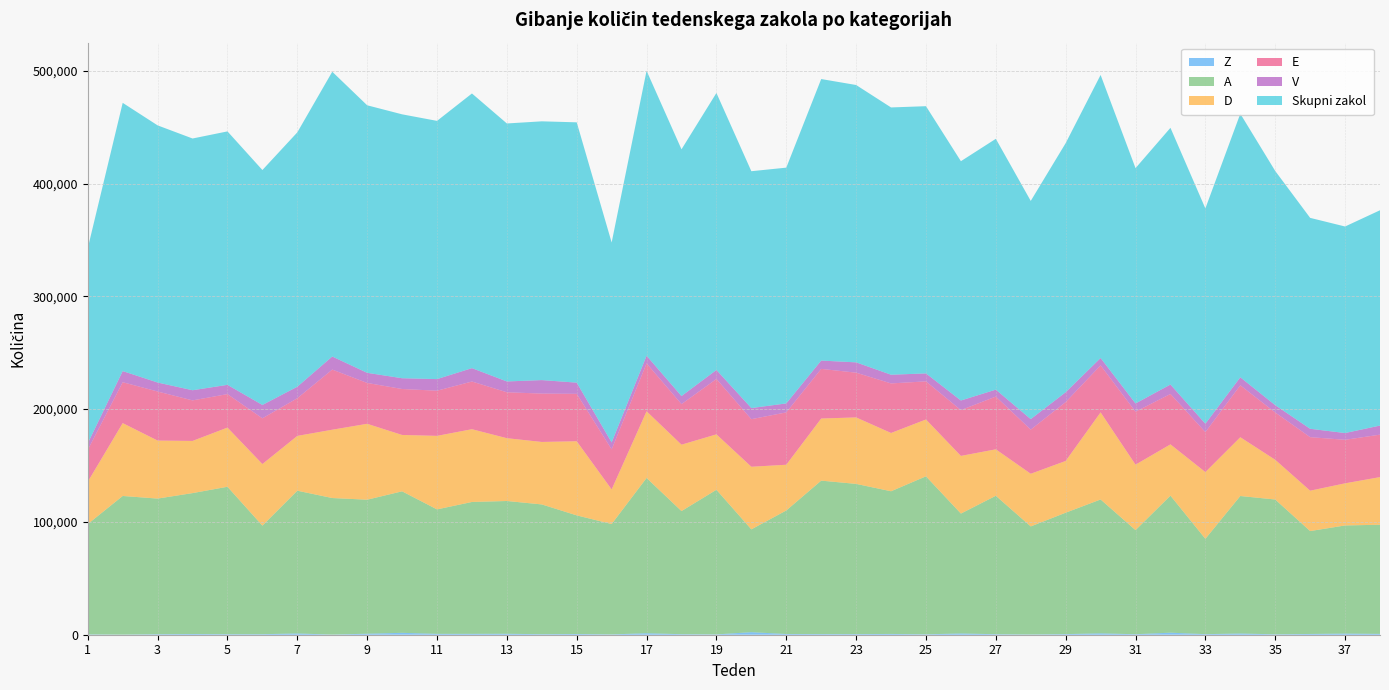

Reading left to right, list all the values displayed in this chart.

Z: 287	129	456	631	464	470	1124	128	895	1688	781	785	851	468	649	287	1327	474	294	2269	641	568	543	694	354	1119	451	236	540	1226	435	1817	498	1083	356	686	1008	754
A: 97823	122879	120246	124927	130719	96249	126550	121056	118813	125443	110333	116909	117703	115045	105160	97860	137657	109152	128213	91148	109511	136044	133179	126497	140085	106286	122728	95785	107641	118676	92304	121488	84543	121898	119515	91209	95871	96755
D: 37494	64600	51433	46262	52463	54612	48603	60577	67291	49976	65190	64515	55687	55404	65716	30664	59112	58866	49143	55502	40551	55064	58941	51673	50386	51126	41204	46690	45880	77231	58035	45461	59148	52121	35223	35804	37347	42233
E: 28345	36268	43507	35941	29690	40536	33395	53314	36220	40751	40046	42285	40712	42875	42037	35517	42480	35968	49096	42179	46427	44011	39672	43942	33795	40622	46766	39145	52226	41673	46976	44690	35466	46023	41953	47463	38596	37635
V: 5780	9860	7944	8985	8191	11830	10203	11575	8965	9535	10274	11846	9590	11955	9925	6158	6769	7123	7971	9850	7939	7360	9132	7702	7055	8492	6127	9290	8697	6512	7269	8347	7421	7084	6460	7416	5976	8055
Skupni zakol: 172983	237815	227980	223197	224709	208298	225531	252488	237199	233977	228935	243520	228724	229417	230793	177262	252643	218766	245598	209990	209037	249609	245903	236971	236911	212175	222386	193459	220853	250962	208647	227619	190868	233699	207637	186999	183123	190897